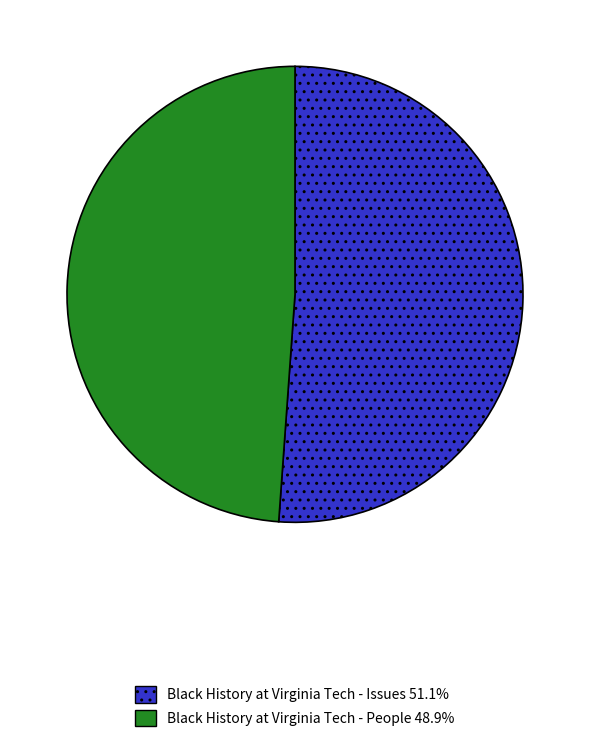

How many segments does this pie chart have?

2